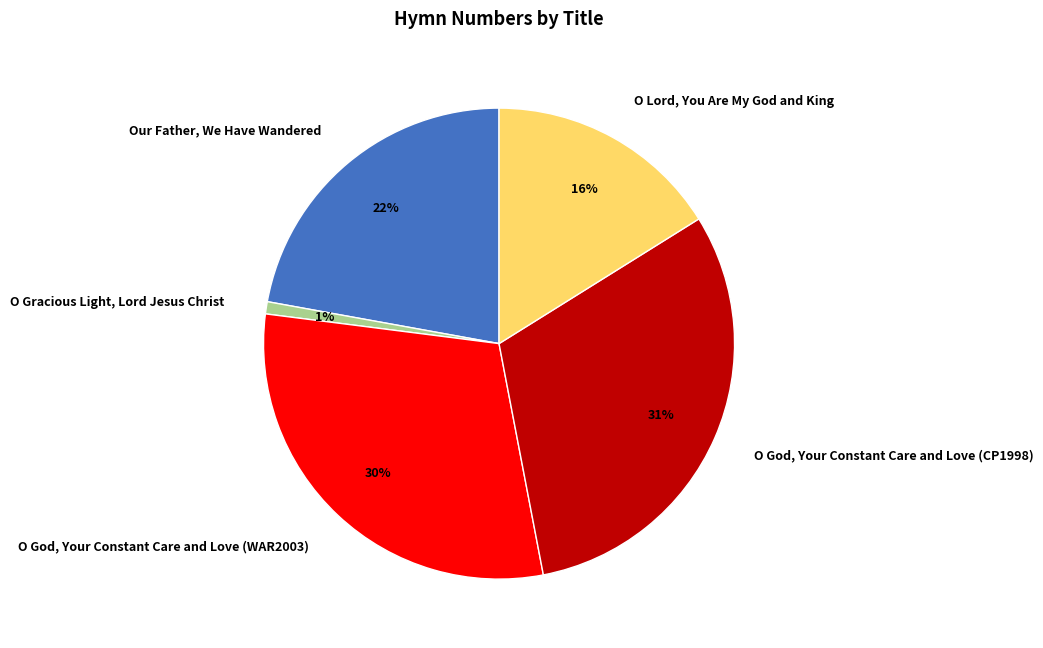

To the nearest percent, what is the average slice percentage?

20%